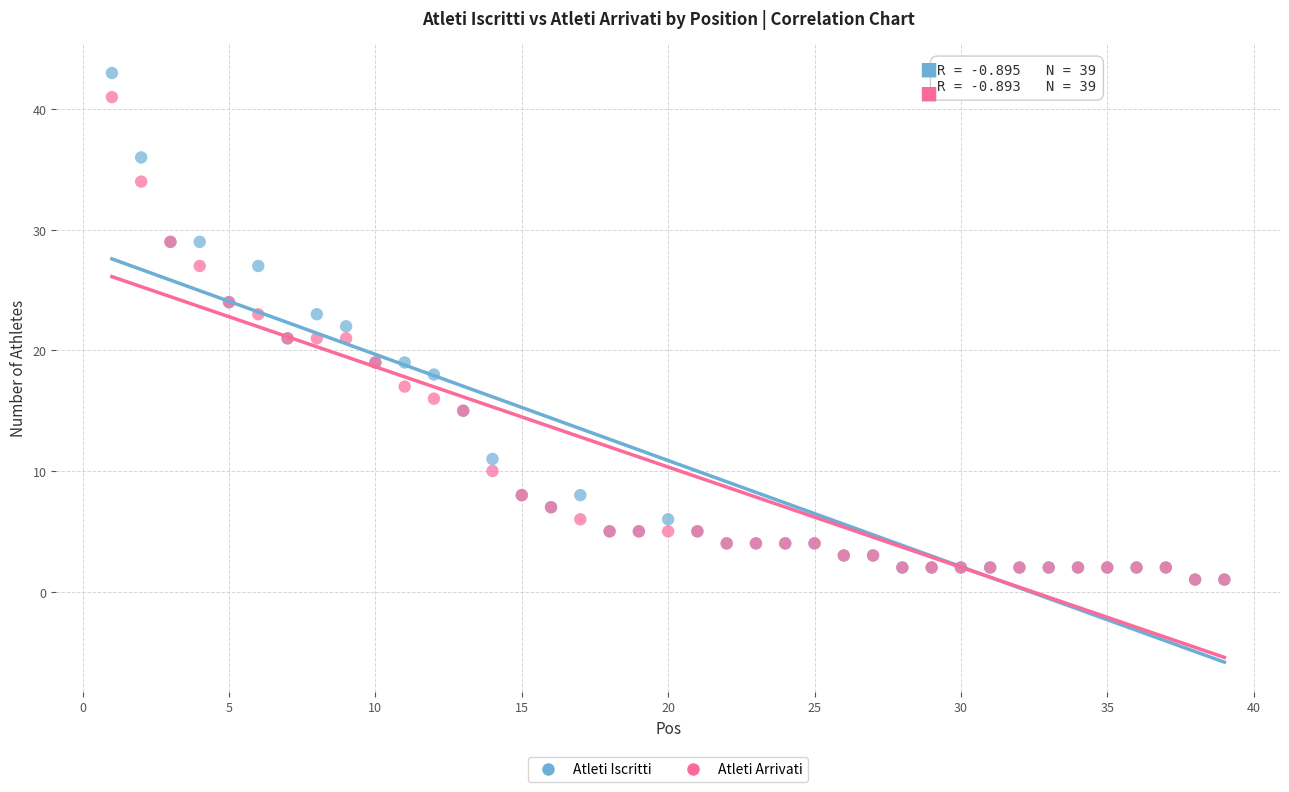

Which series contains the highest Y value?

Atleti Iscritti